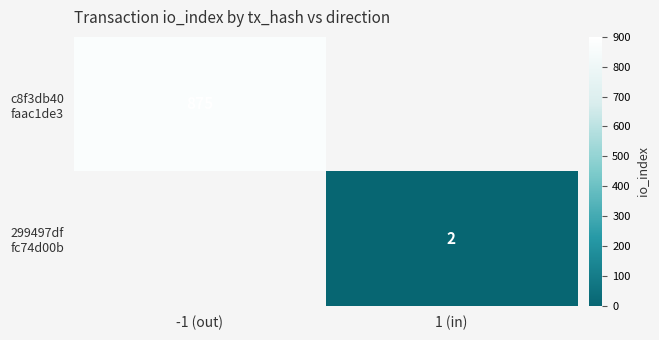

Is the value of 299497df fc74d00b at -1 (out) greater than the value of c8f3db40 faac1de3 at 1 (in)?

No